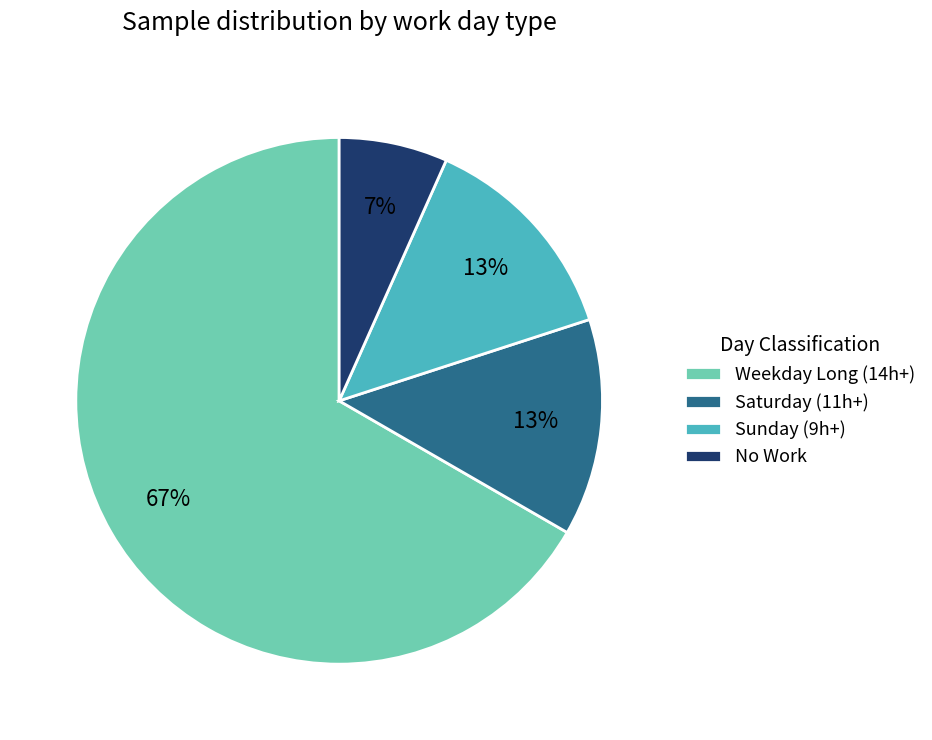

Is the sum of No Work and Saturday (11h+) greater than half?

No